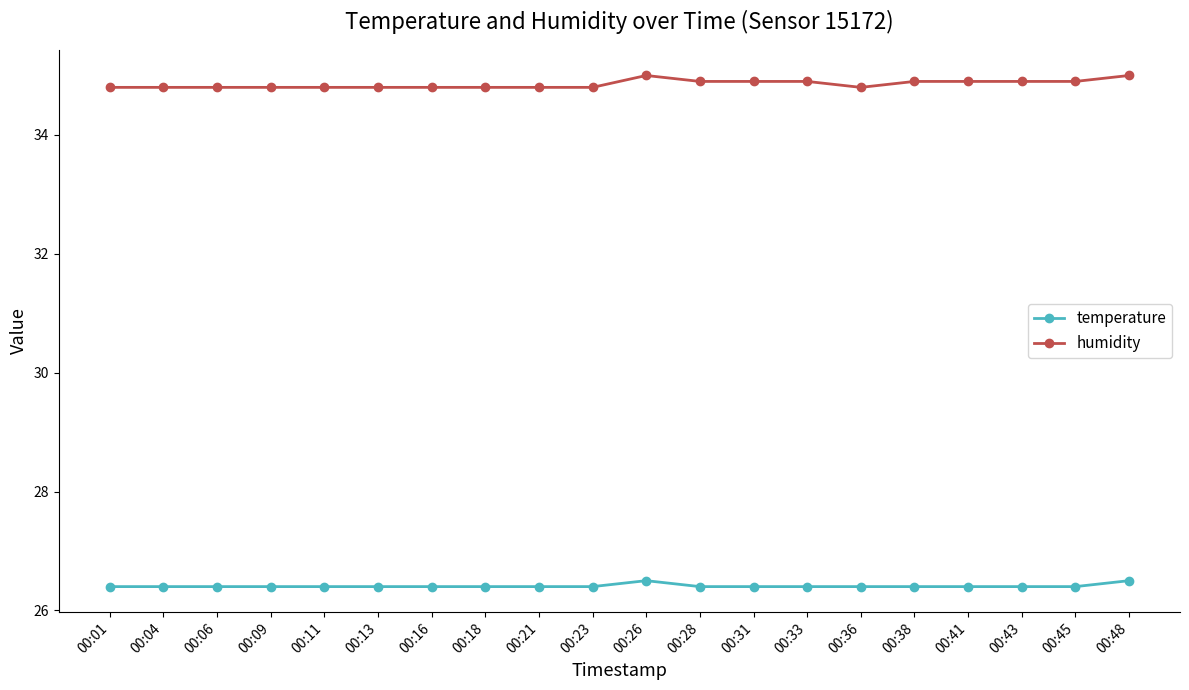

What is the approximate value of humidity at 00:23?

34.8